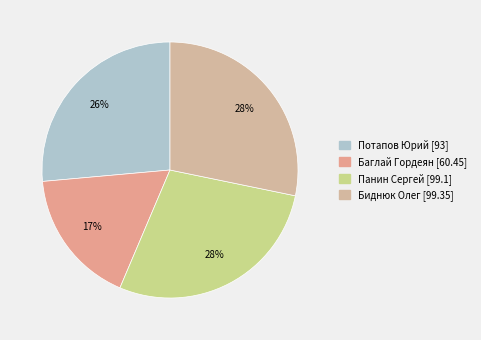

To the nearest percent, what is the difference between the Баглай Гордеян and Панин Сергей slice percentages?

11%